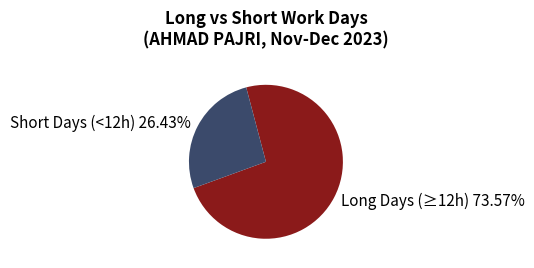

Is the sum of Long Days (≥12h) 73.57% and Short Days (<12h) 26.43% greater than half?

Yes